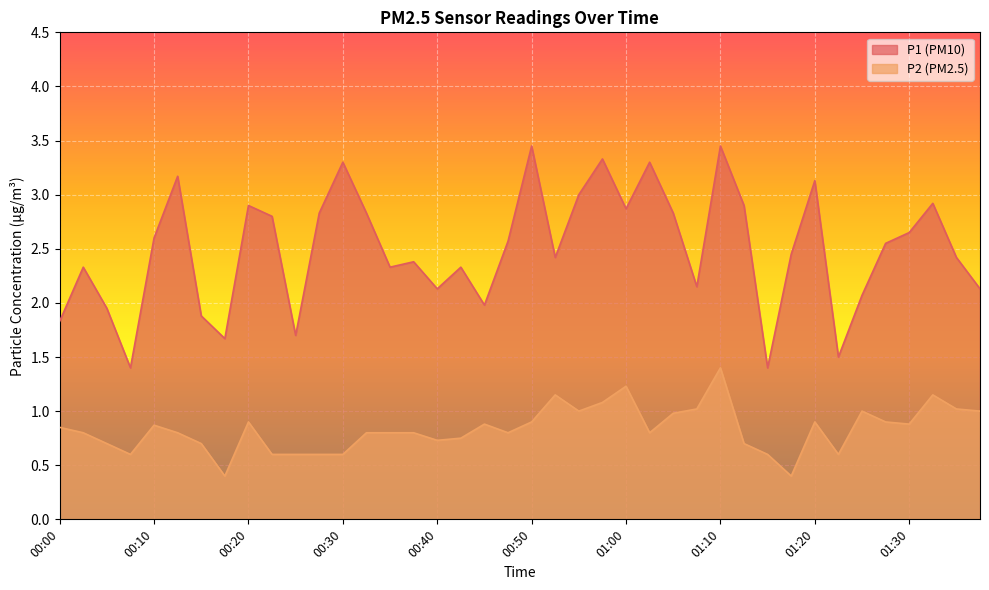

Which series has the widest spread of values?

P1